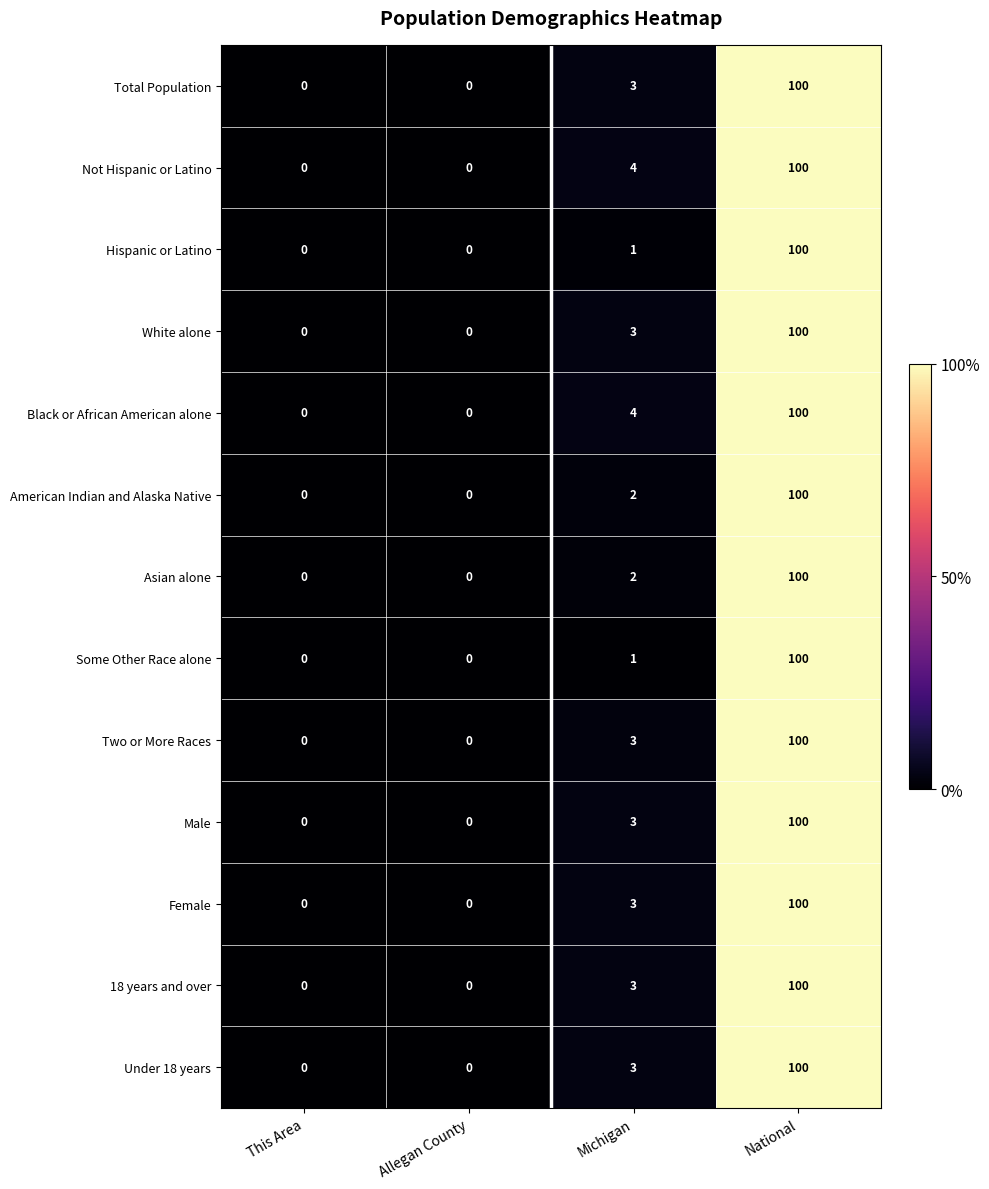

True or false: Black or African American alone has a value of 0 at Allegan County.

True